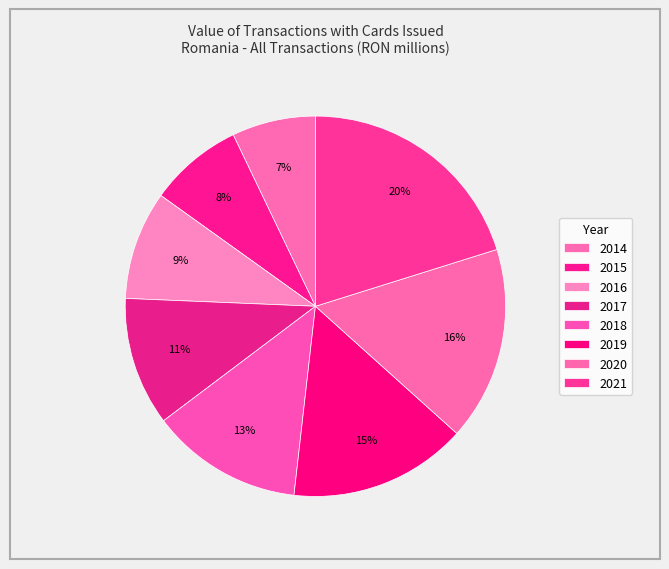

How many segments does this pie chart have?

8